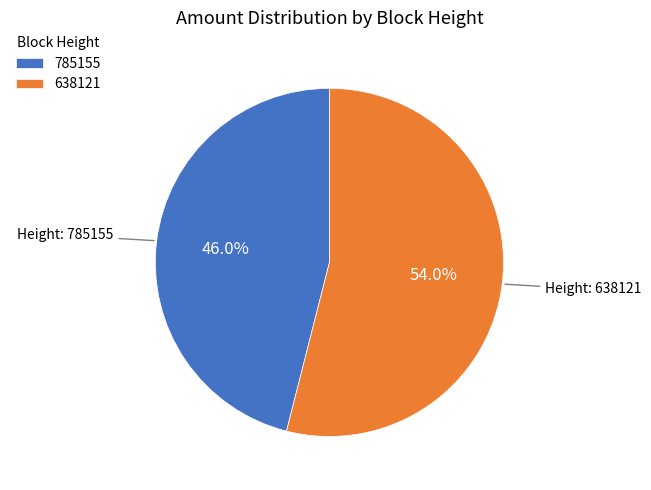

Which slice is the smallest?

785155